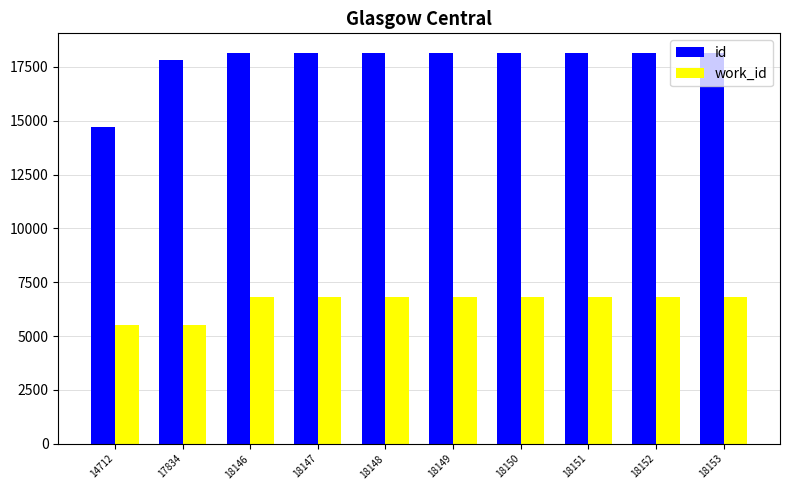

What is the sum of the work_id values at 18150 and 17834?

12292